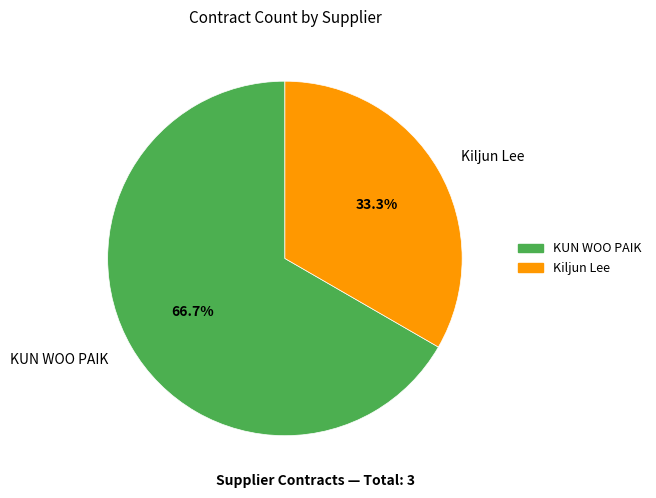

To the nearest percent, what is the average slice percentage?

50%